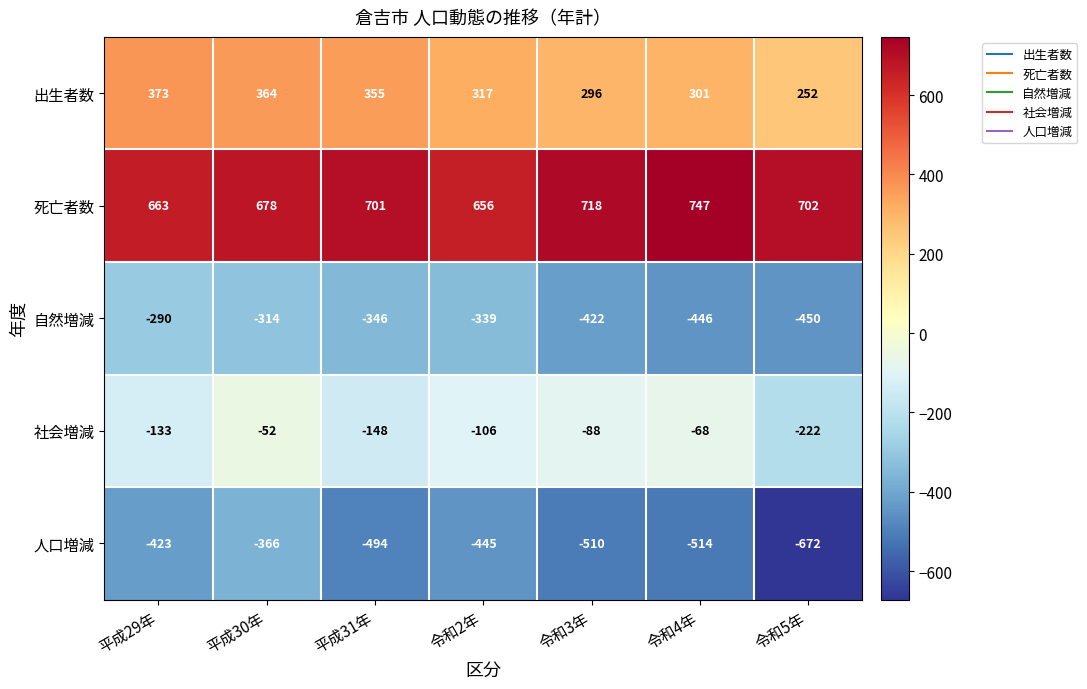

What is the minimum value shown in the chart?

-672